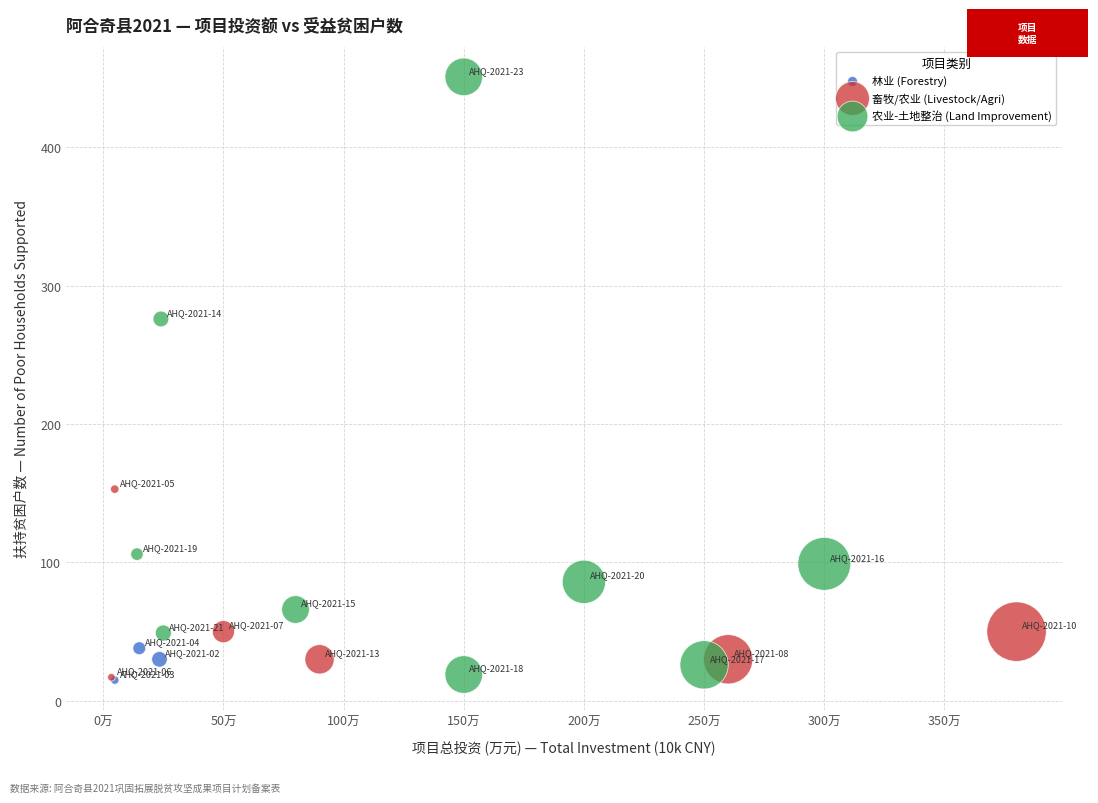

Which series has the widest spread of Y values?

农业-土地整治 (Land Improvement)